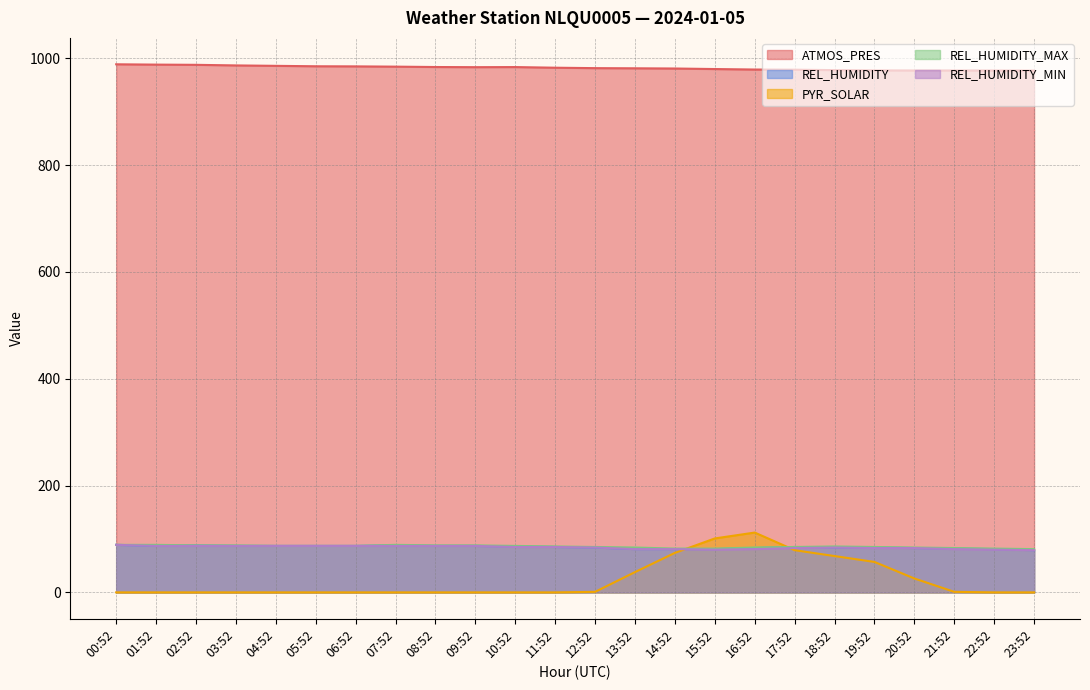

True or false: REL_HUMIDITY and REL_HUMIDITY_MAX intersect in this chart.

False